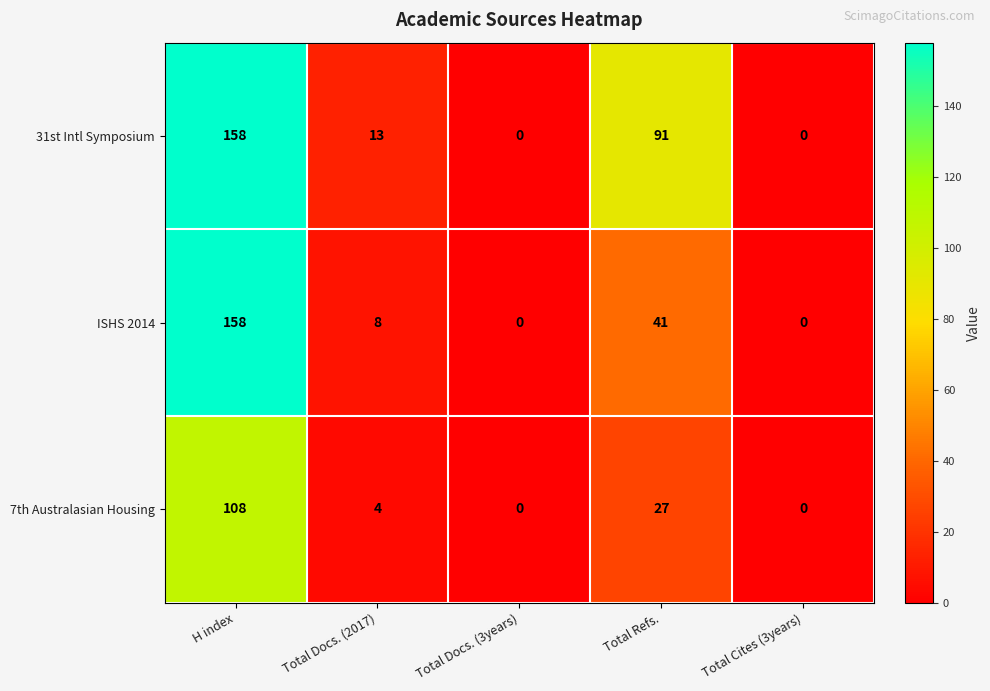

How many values in 7th Australasian Housing are above zero?

3